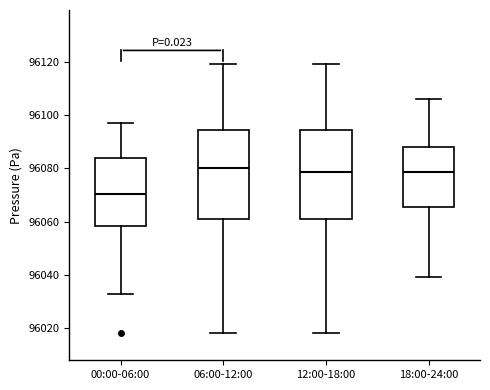

Reading left to right, transcribe this box plot: for each box, give where its median line is, the range the box spans, and where its two whiskers end, as read against the y-axis. The values are not printed on the chart, so give them approximately, as read against the axis.

00:00-06:00: median 96070, box 96058 to 96084, whiskers 96032 to 96096
06:00-12:00: median 96080, box 96062 to 96094, whiskers 96018 to 96120
12:00-18:00: median 96078, box 96062 to 96094, whiskers 96018 to 96120
18:00-24:00: median 96078, box 96066 to 96088, whiskers 96040 to 96106